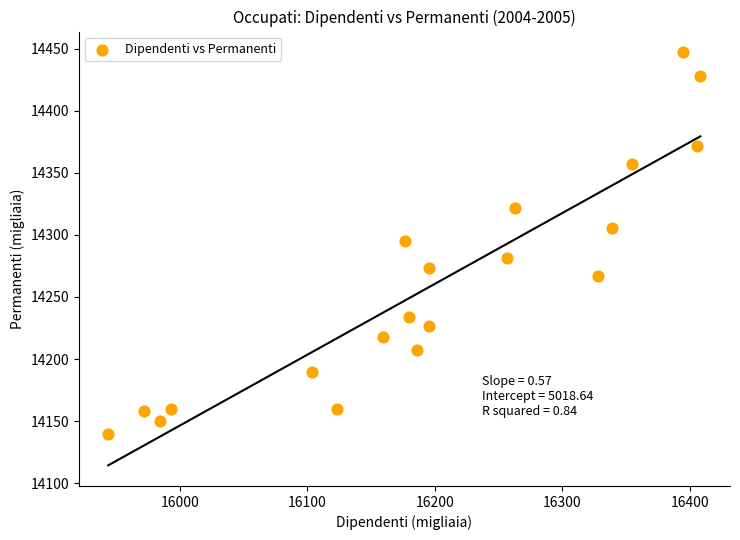

What is the range of X values (max minus min)?

464.5